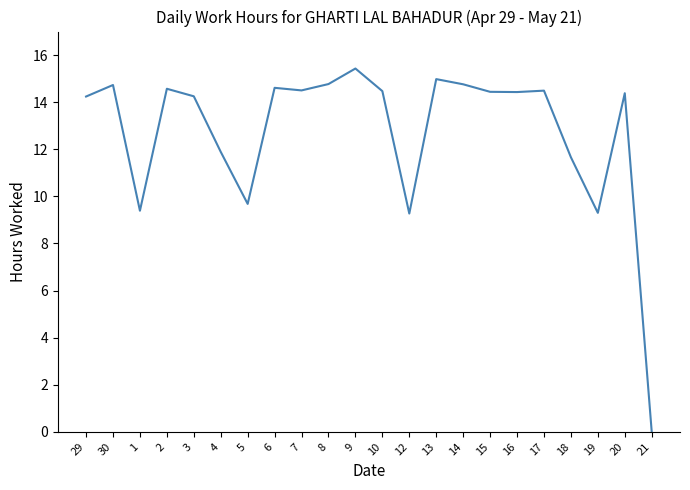

What is the approximate value at 14?

14.8